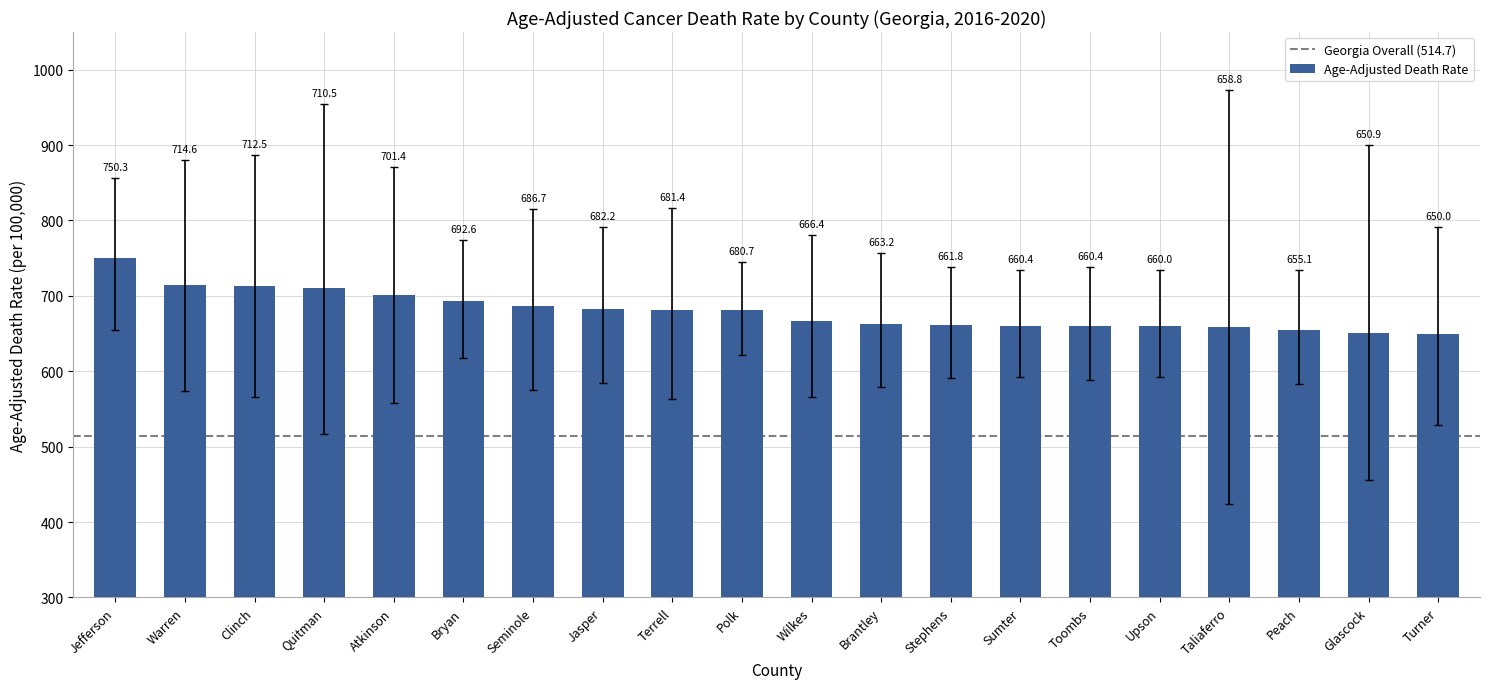

What is the smallest value displayed?

650.0